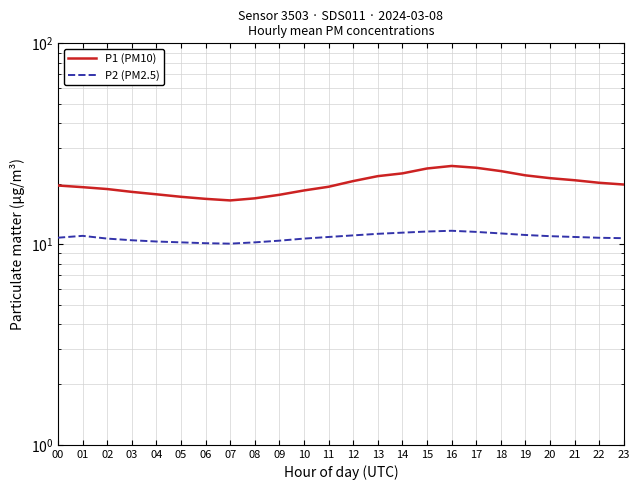

What is the value of the P1 (PM10) point at the 19th from the left?

23.1